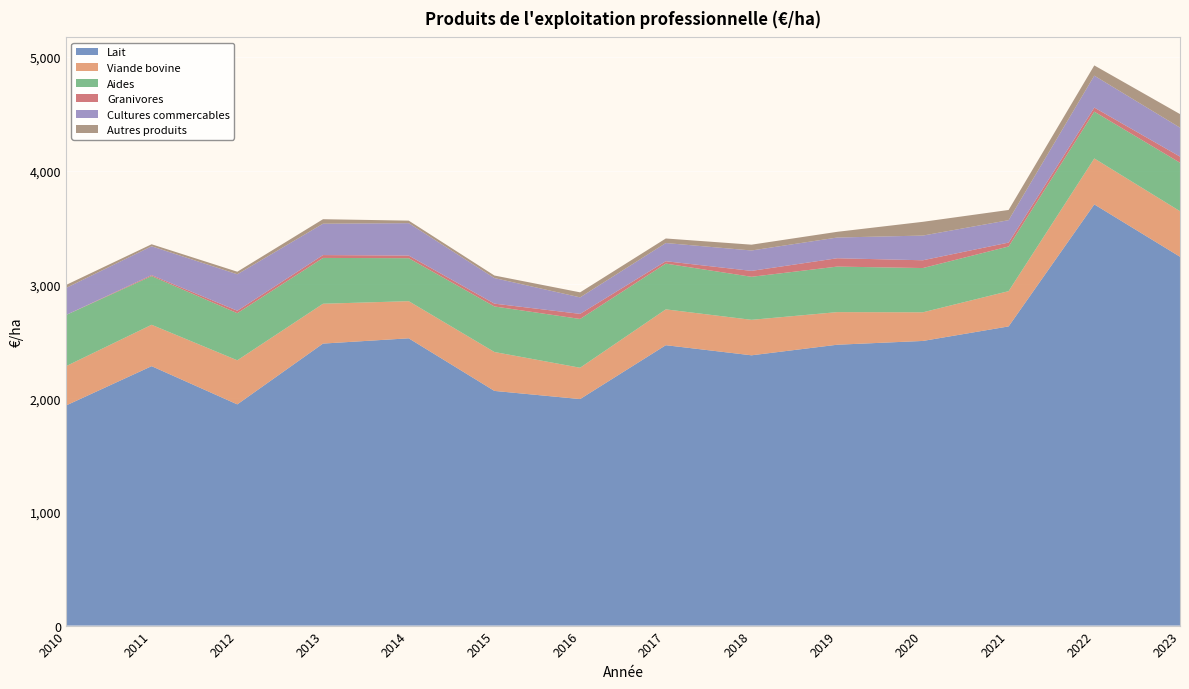

Reading left to right, transcribe all the data shown in this chart.

Lait: 1934.9	2281.2	1945.2	2479.9	2526.2	2063.6	1991.9	2465.7	2376.8	2469.8	2503.1	2630.8	3703.7	3243.3
Viande bovine: 345.8	363.9	387.7	350.3	326.7	342.2	275.5	315.1	312.0	286.7	251.9	310.1	404.2	400.8
Aides: 449.7	428.1	414.2	402.9	377.9	400.5	429.0	402.4	378.4	400.4	389.1	392.8	411.4	426.2
Granivores: 0.4	8.6	21.6	25.1	23.2	24.8	44.7	20.8	52.0	73.3	68.4	34.3	35.9	53.9
Cultures commercables: 237.6	253.6	320.5	275.8	285.0	224.9	145.1	160.1	179.4	182.2	217.2	197.0	280.7	254.6
Autres produits: 26.3	17.8	22.6	39.6	22.2	22.4	44.1	40.0	51.0	50.2	121.0	89.8	90.0	119.2